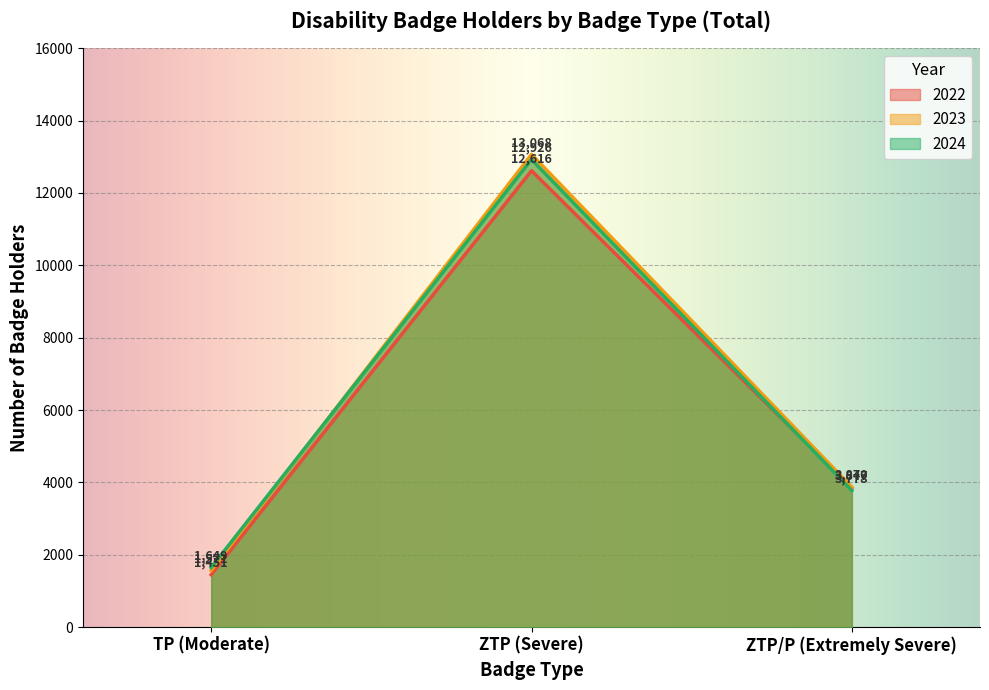

How many categories are shown in the chart?

3